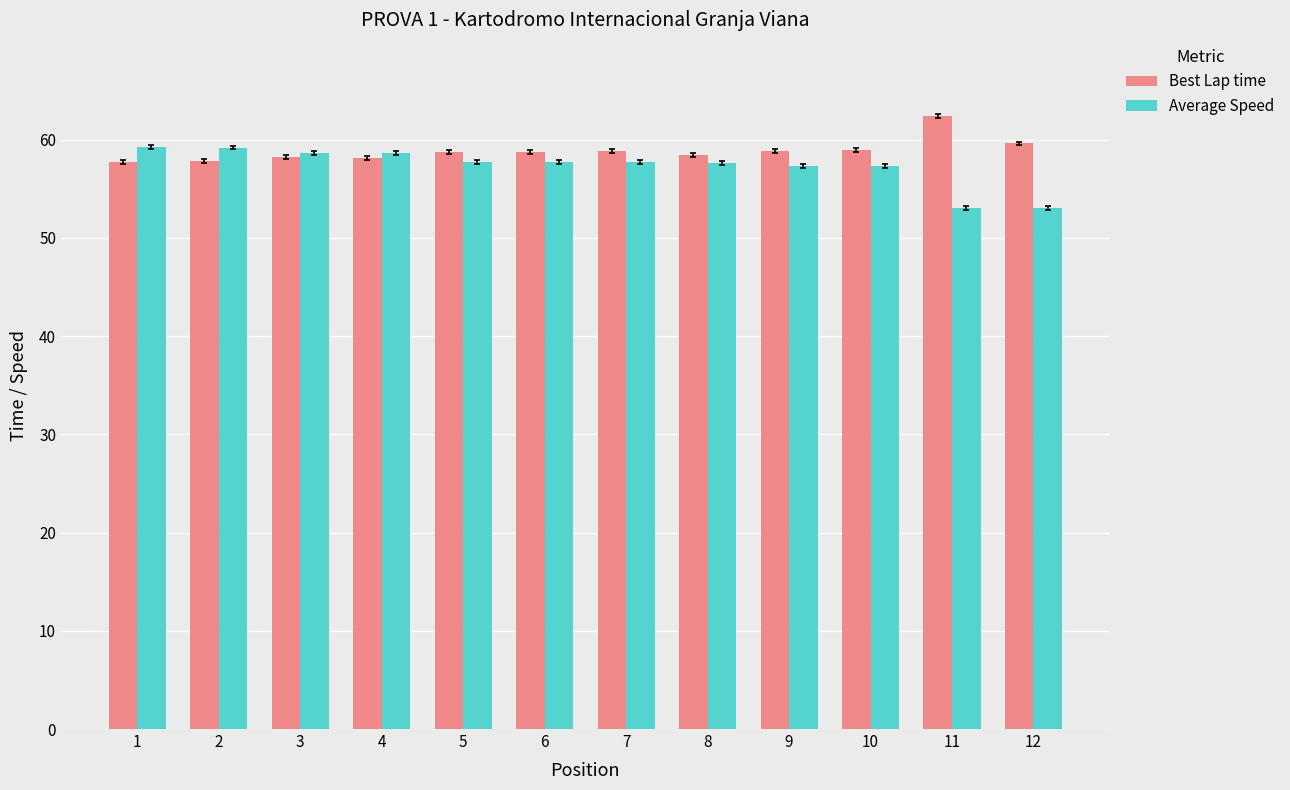

What is the difference between the maximum and minimum values in the Best Lap time series?

4.7